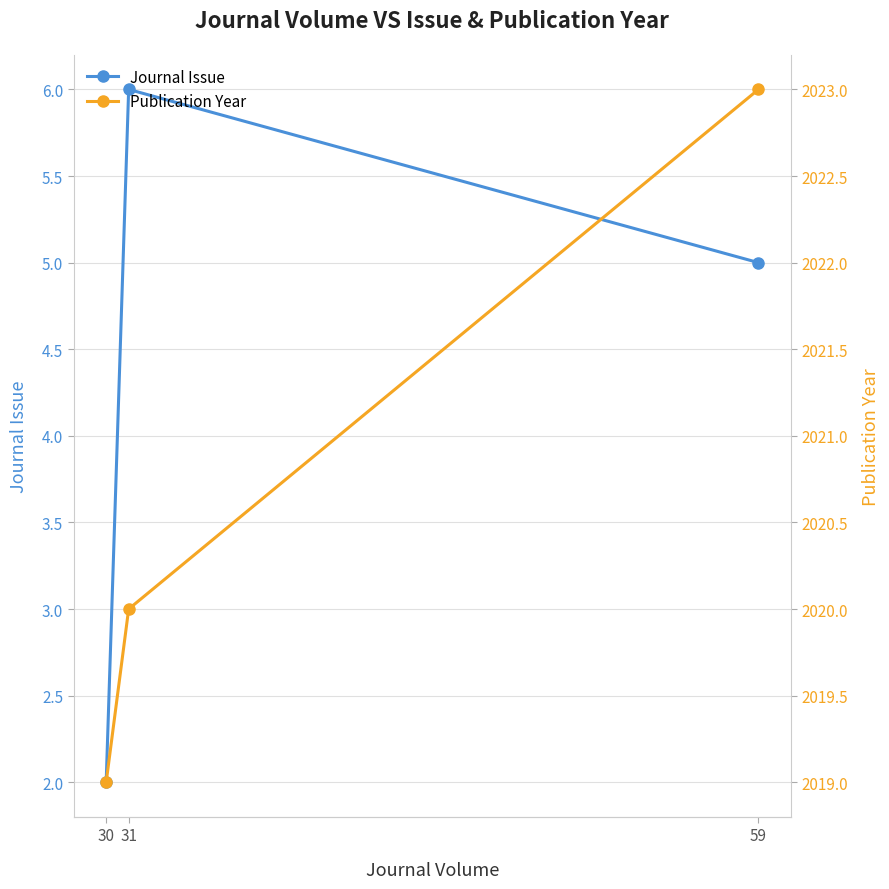

Reading left to right, list all the values displayed in this chart.

Journal Issue: 2	6	5
Publication Year: 2019	2020	2023